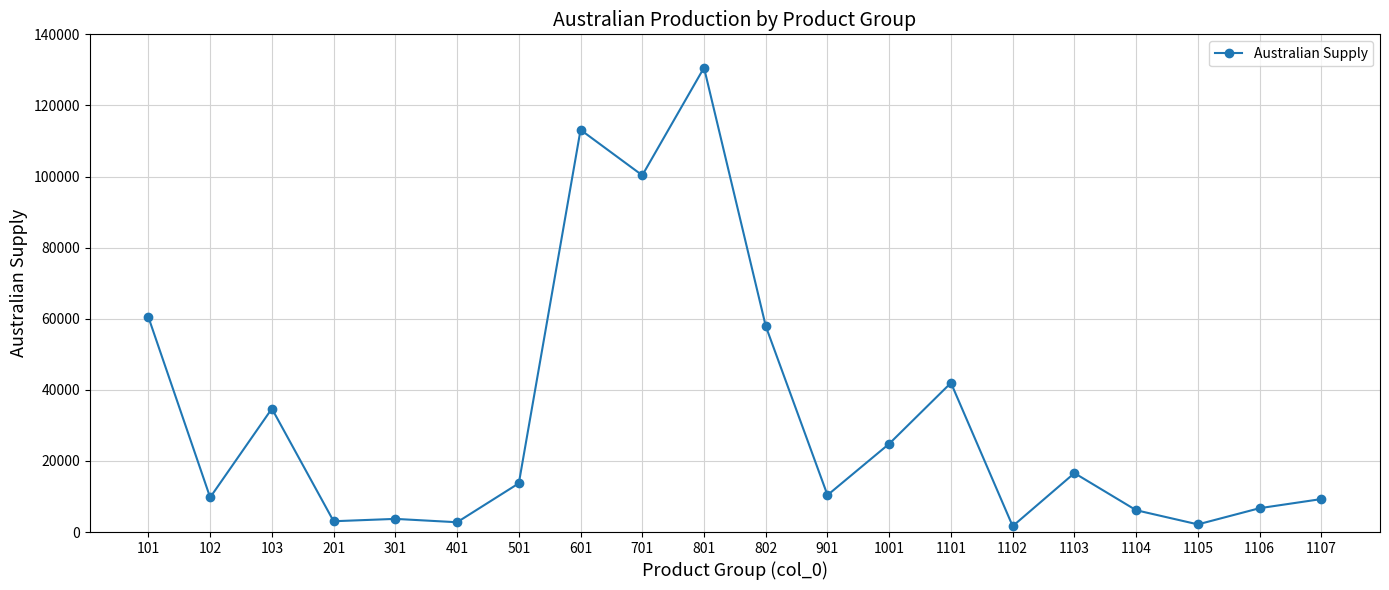

True or false: there are more than 1 points higher than both neighbors.

True